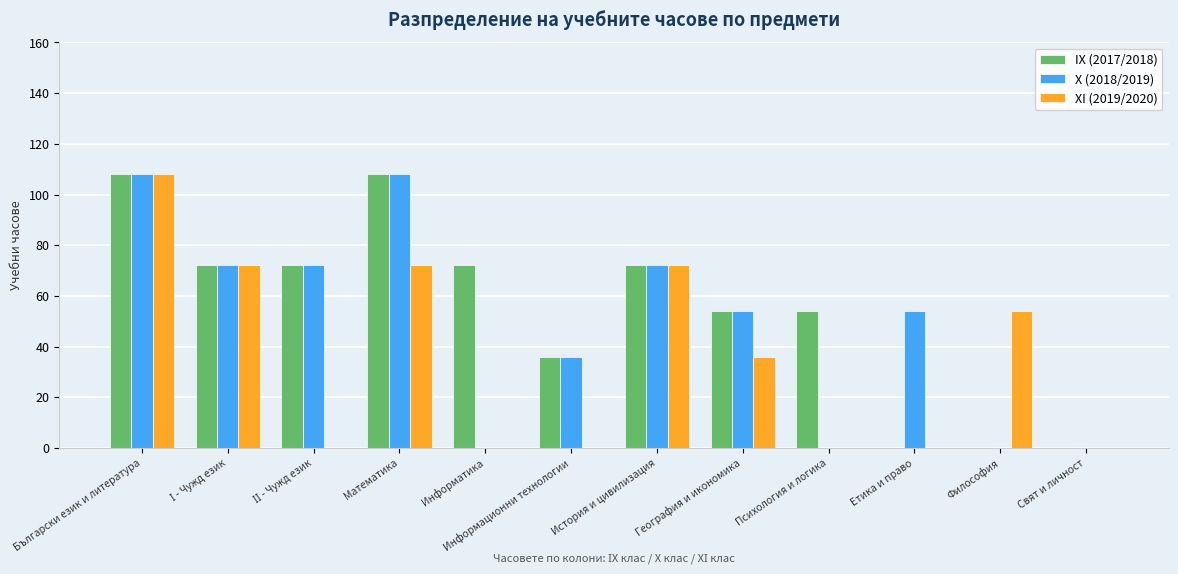

What is the sum of all XI (2019/2020) values?

414